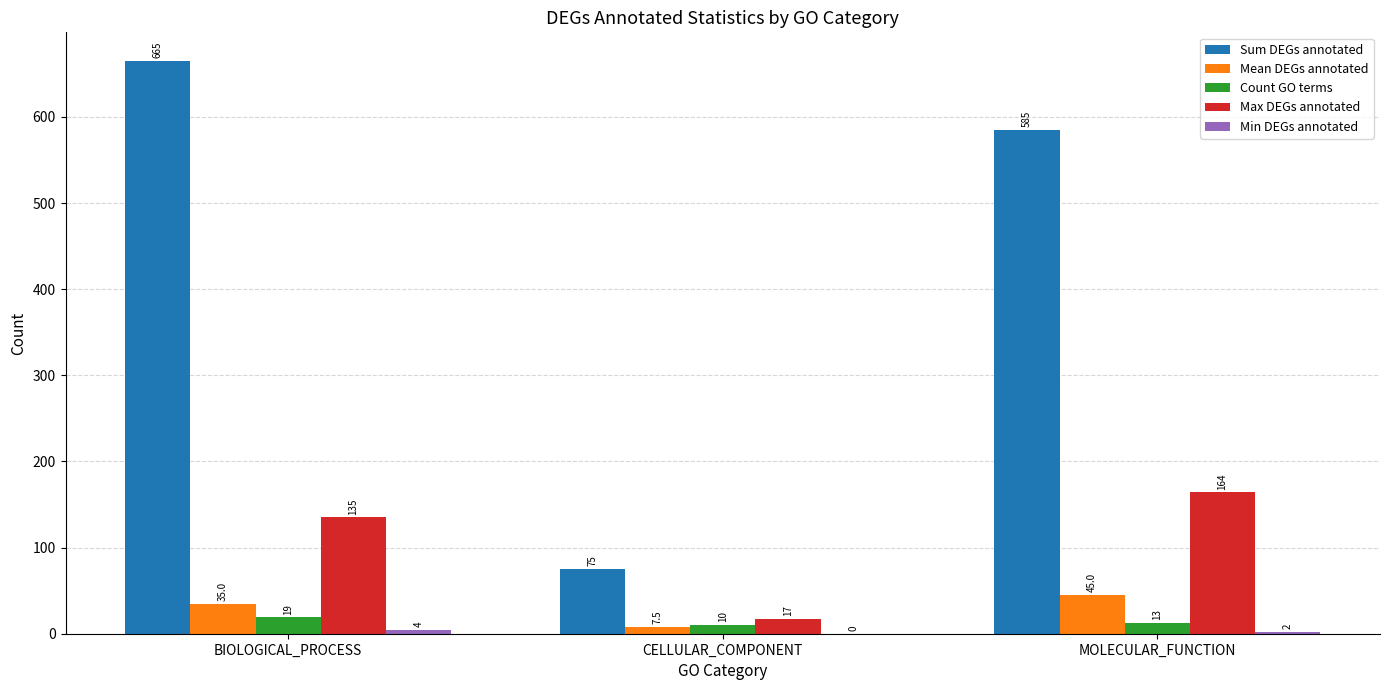

Which series has the largest total across all categories?

Sum DEGs annotated